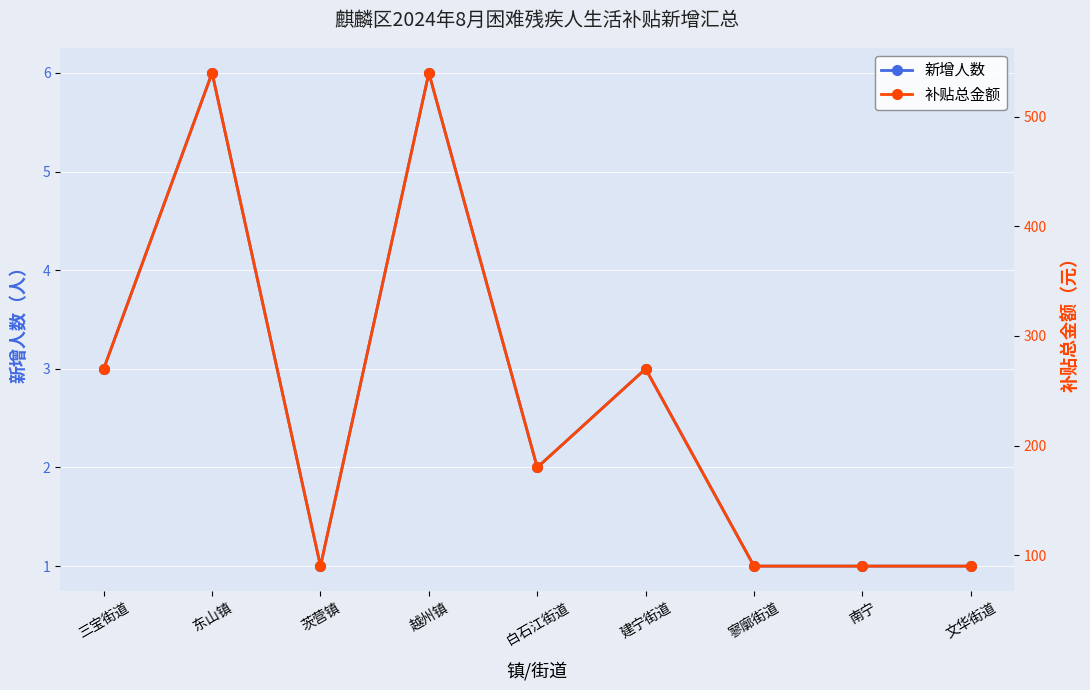

Does the chart display data point markers on the line(s)?

Yes